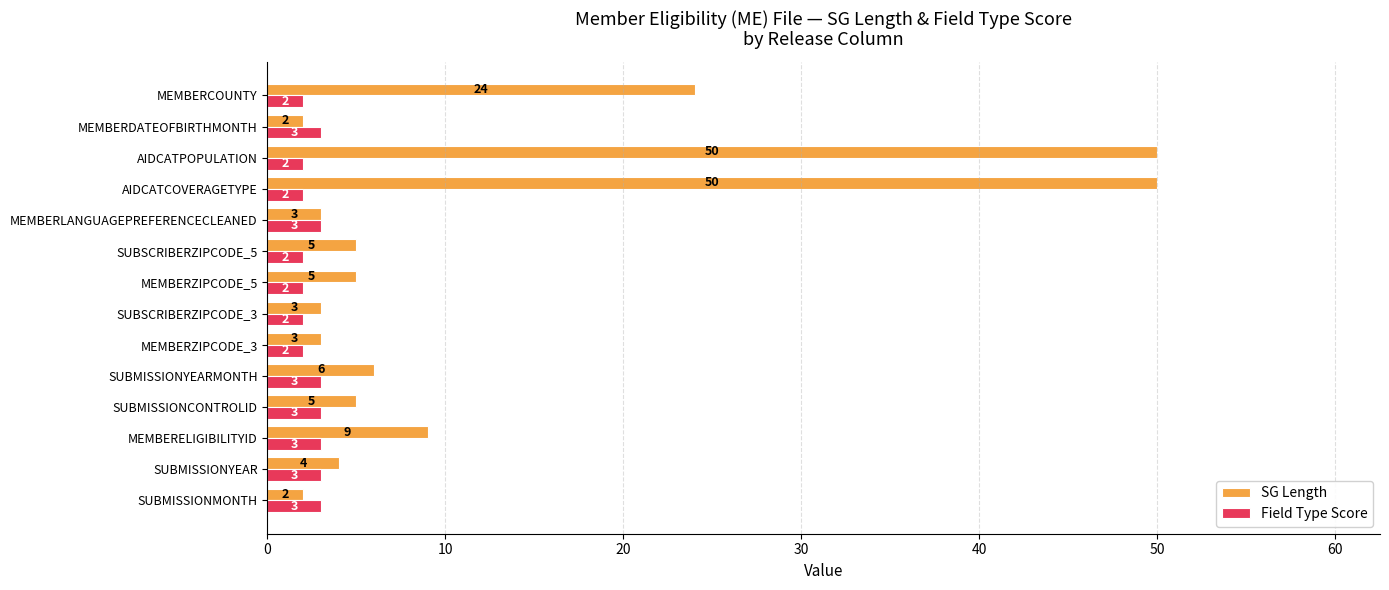

What is the sum of all Field Type Score values?

35